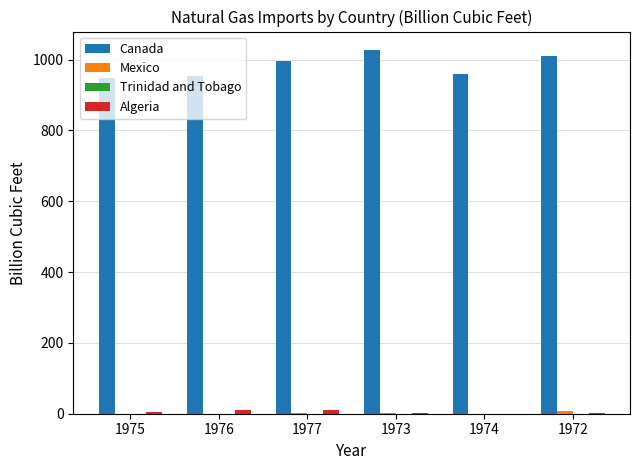

True or false: Algeria has a value of 2.0 at 1972.

True